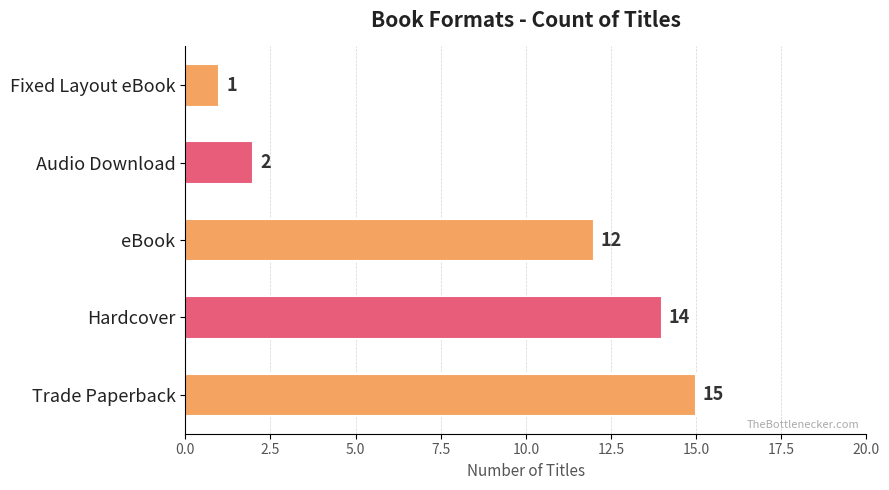

Reading bottom to top, list all the values displayed in this chart.

15	14	12	2	1